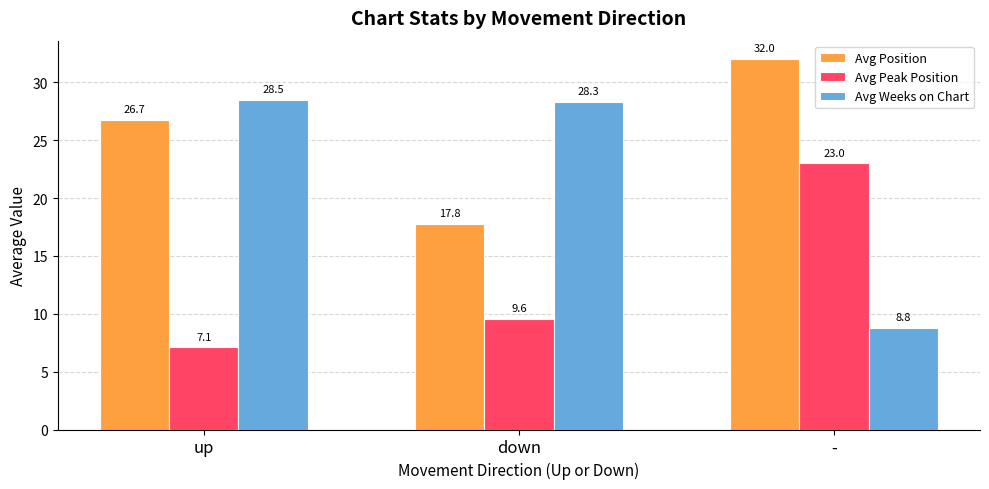

Reading left to right, list all the values displayed in this chart.

Avg Position: 26.7	17.8	32.0
Avg Peak Position: 7.1	9.6	23.0
Avg Weeks on Chart: 28.5	28.3	8.8